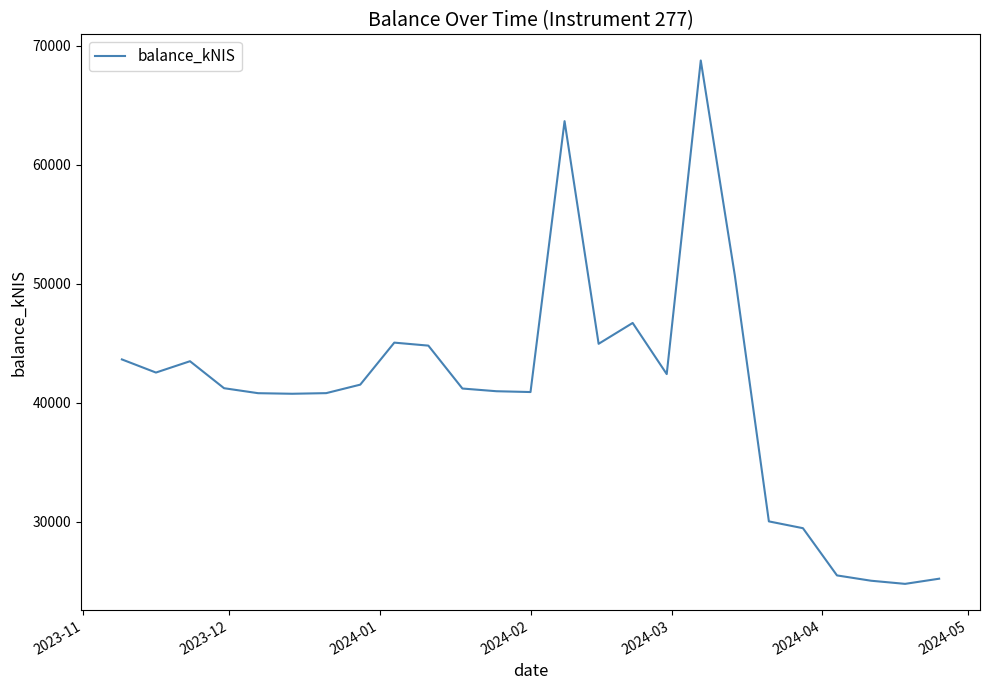

What is the difference between the maximum and minimum values?

43982.0